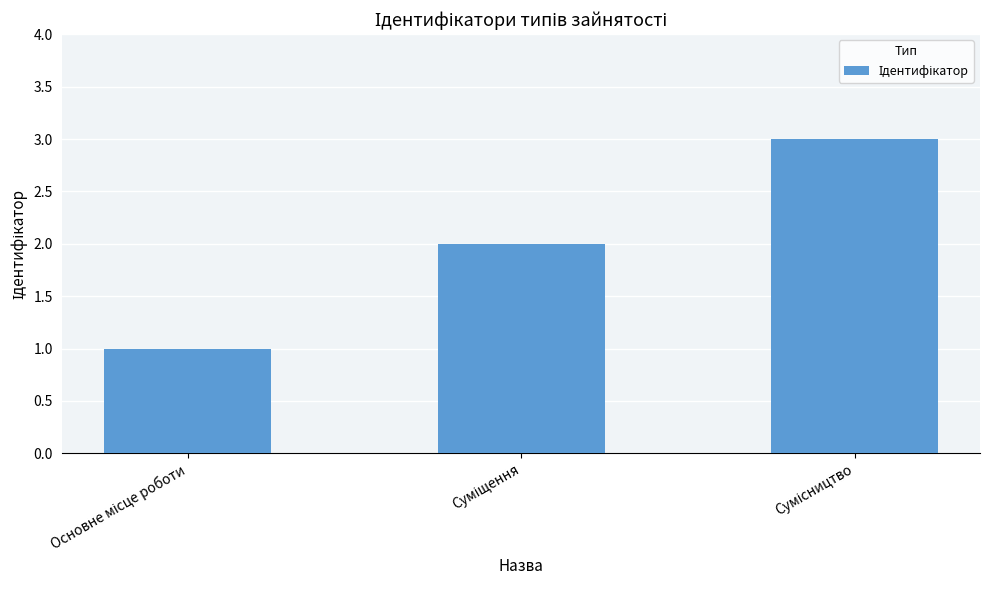

What is the sum of all values?

6